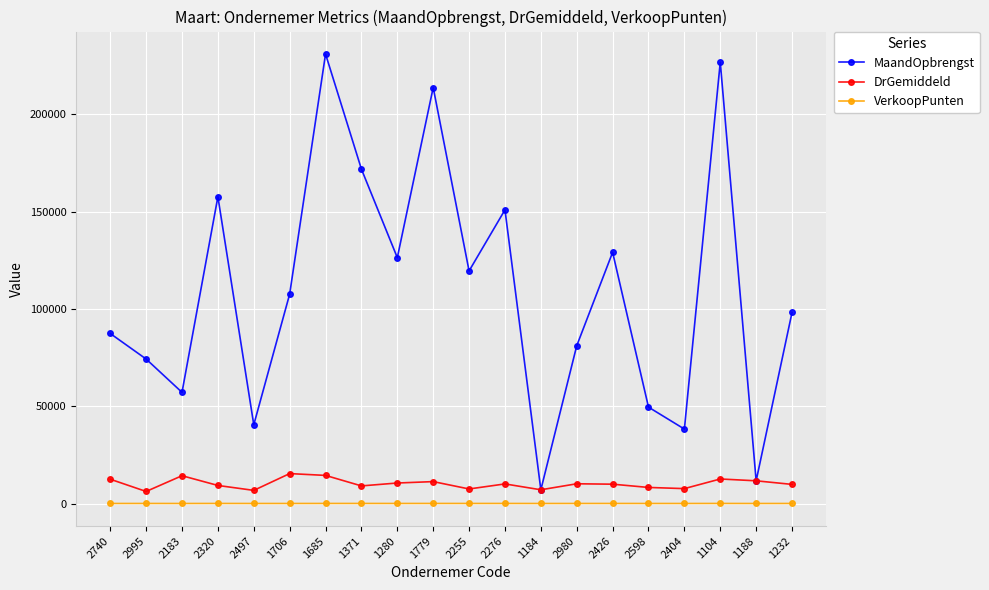

Which label corresponds to the largest value in the chart?

1685